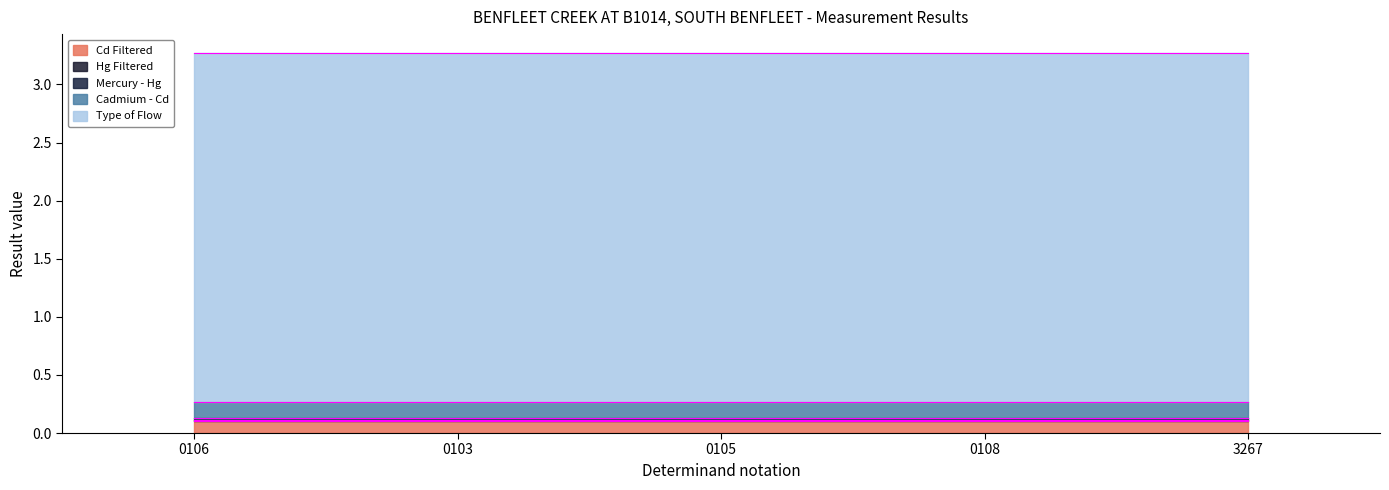

What position from the right is 3267?

1